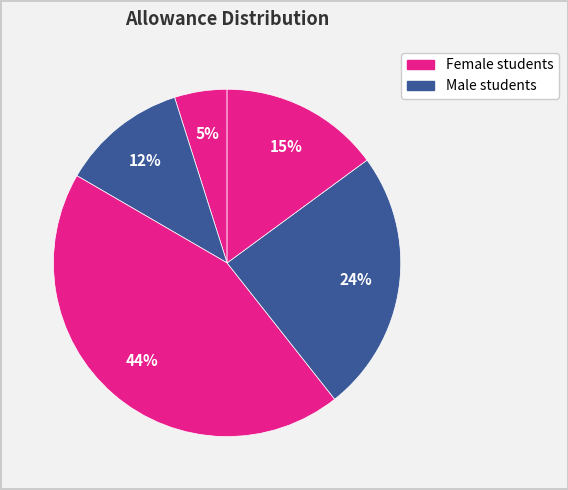

How many slices are in this pie chart?

5